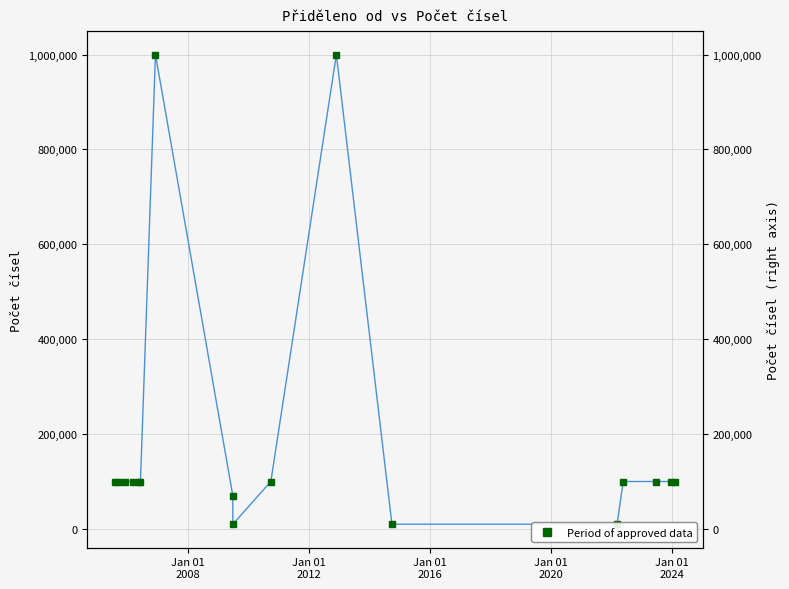

Reading right to left, list all the values displayed in this chart.

100000	100000	100000	100000	10000	10000	1000000	100000	10000	70000	1000000	100000	100000	100000	100000	100000	100000